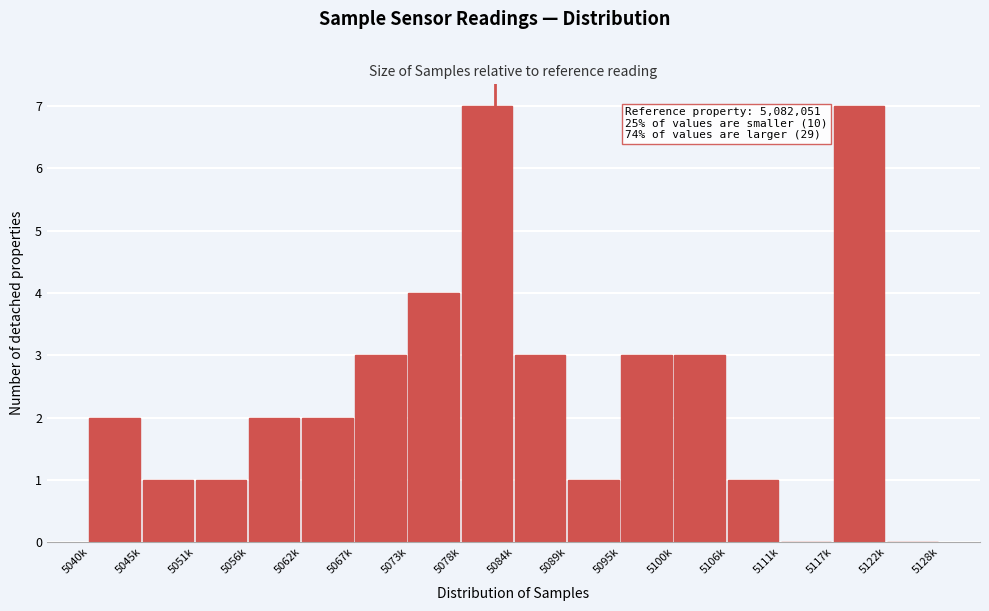

Reading left to right, transcribe all the data shown in this chart.

5040k=2	5045k=1	5051k=1	5056k=2	5062k=2	5067k=3	5073k=4	5078k=7	5084k=3	5089k=1	5095k=3	5100k=3	5106k=1	5111k=0	5117k=7	5122k=0